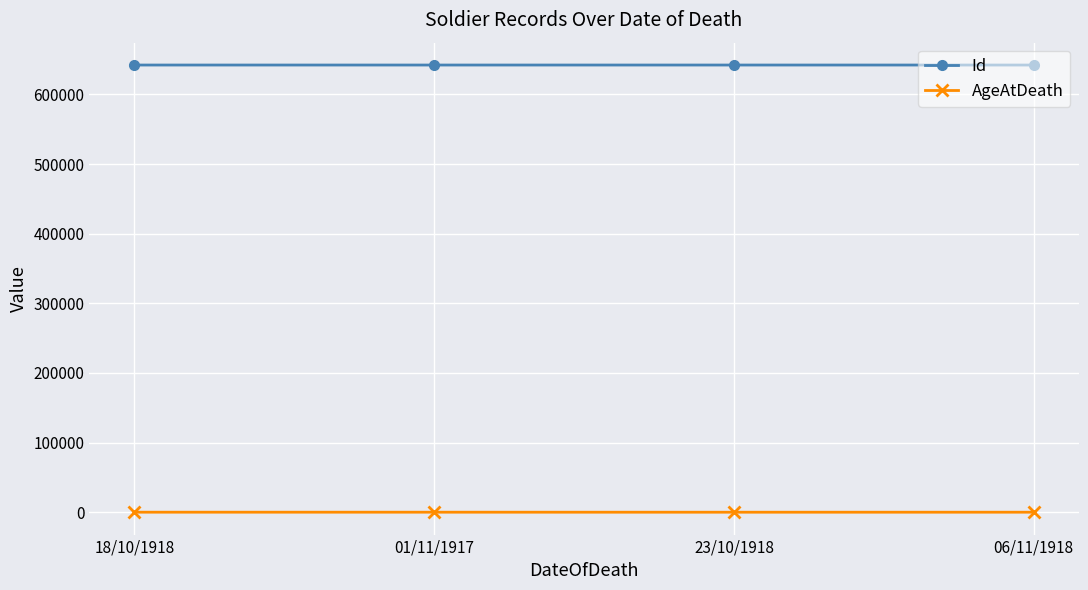

The value of AgeAtDeath at 23/10/1918 is 0. True or false?

True